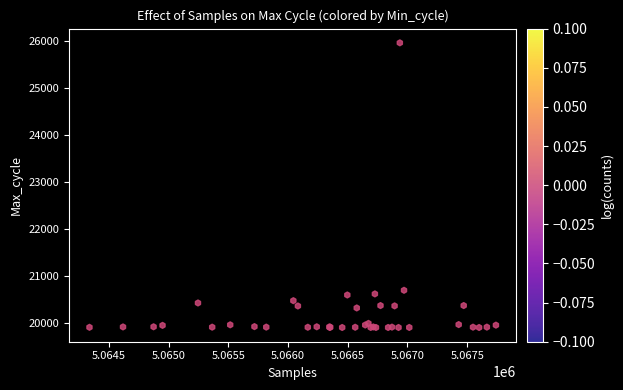

What Y value in the scatter plot is closest to 22938?

20700